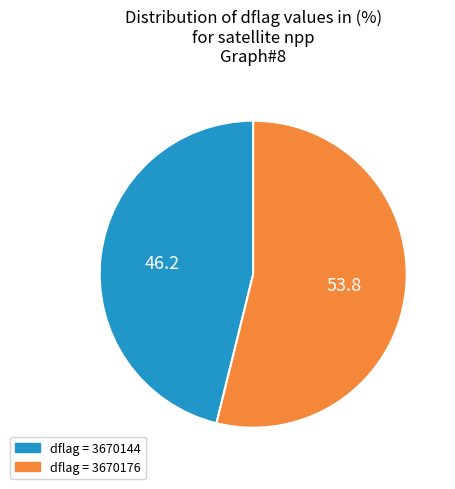

Which category has the smallest portion of the pie?

dflag = 3670144